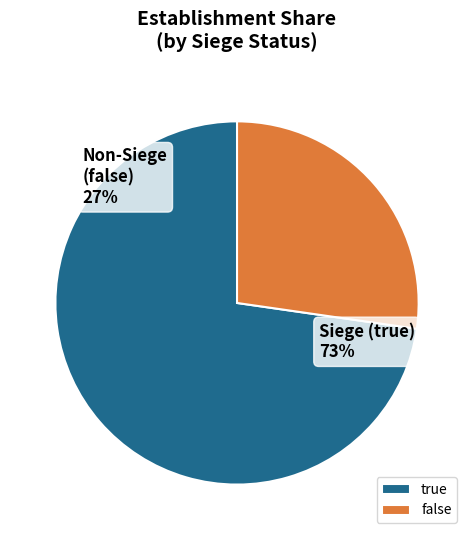

What portion of the pie excludes false?

72.7%